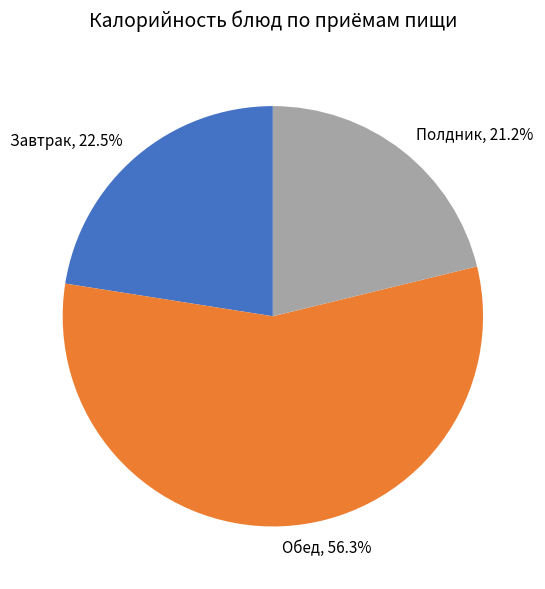

Which slice is the smallest?

Полдник